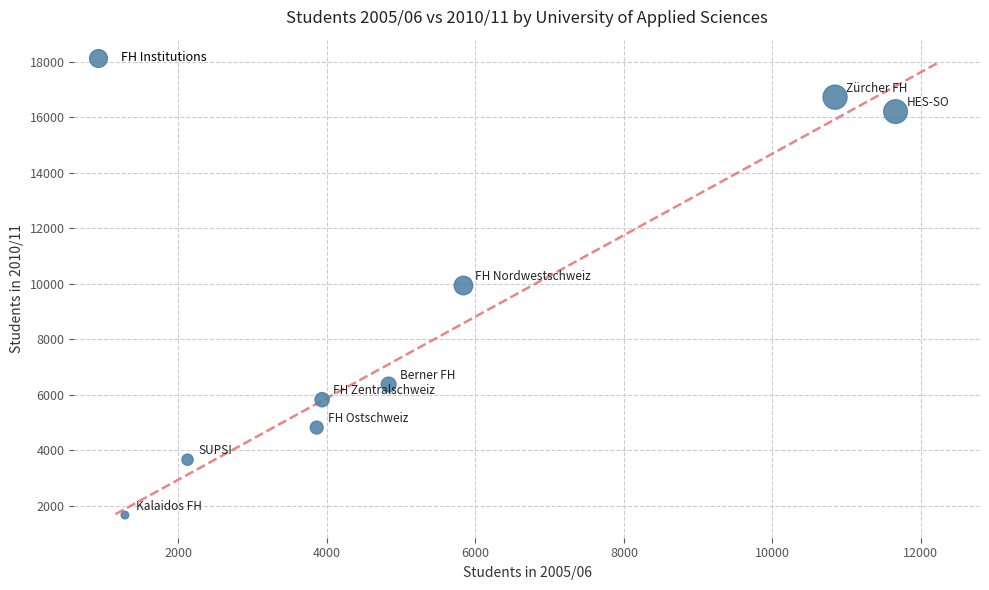

What is the average Y value?

8151